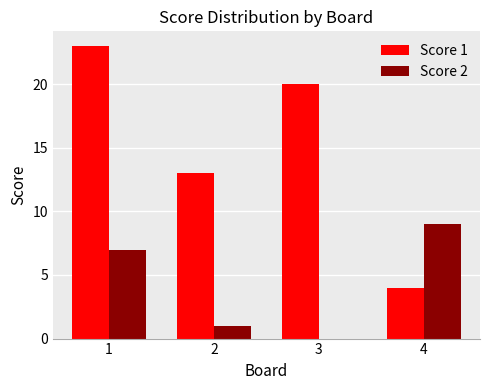

Count the Score 1 values in the range 13 to 23.

3